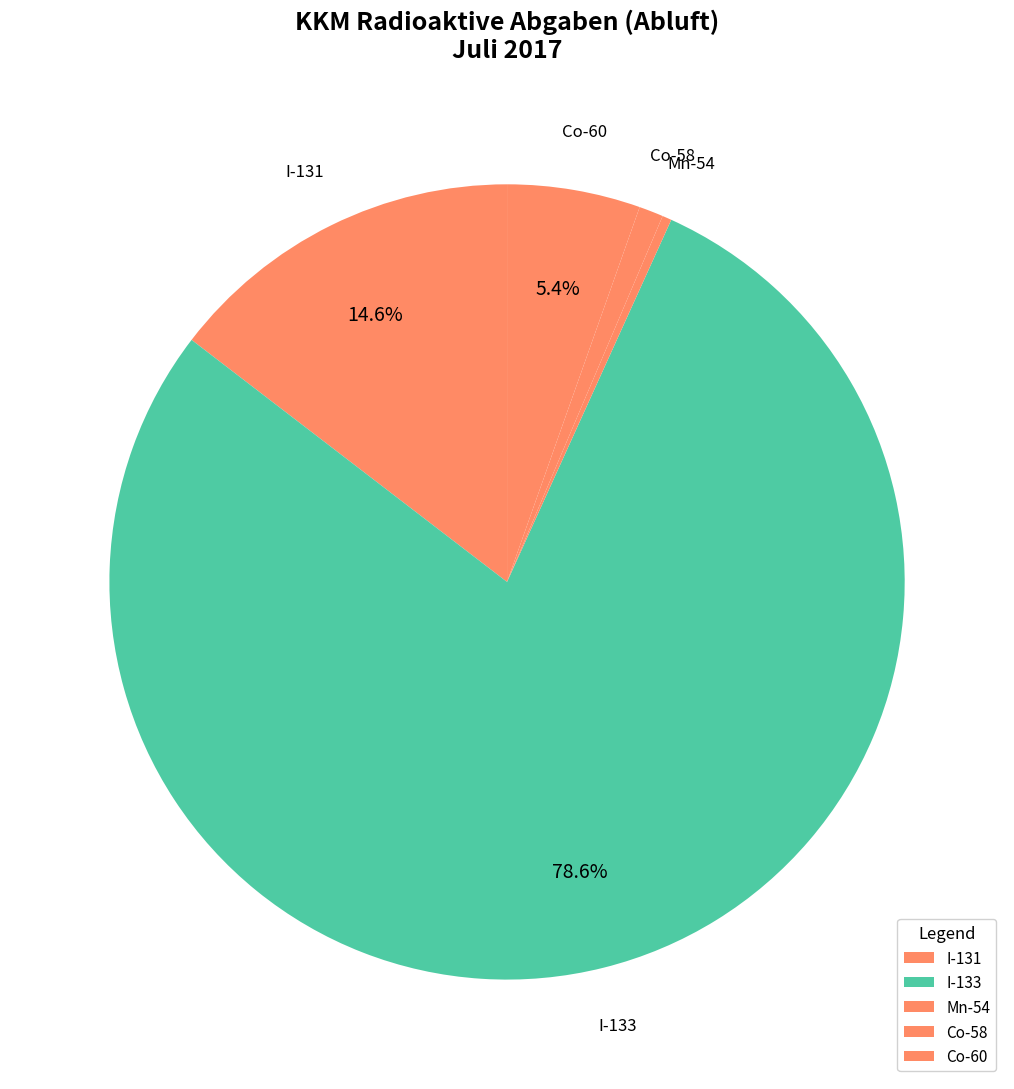

To the nearest percent, what is the difference between the largest and smallest slice percentages?

79%